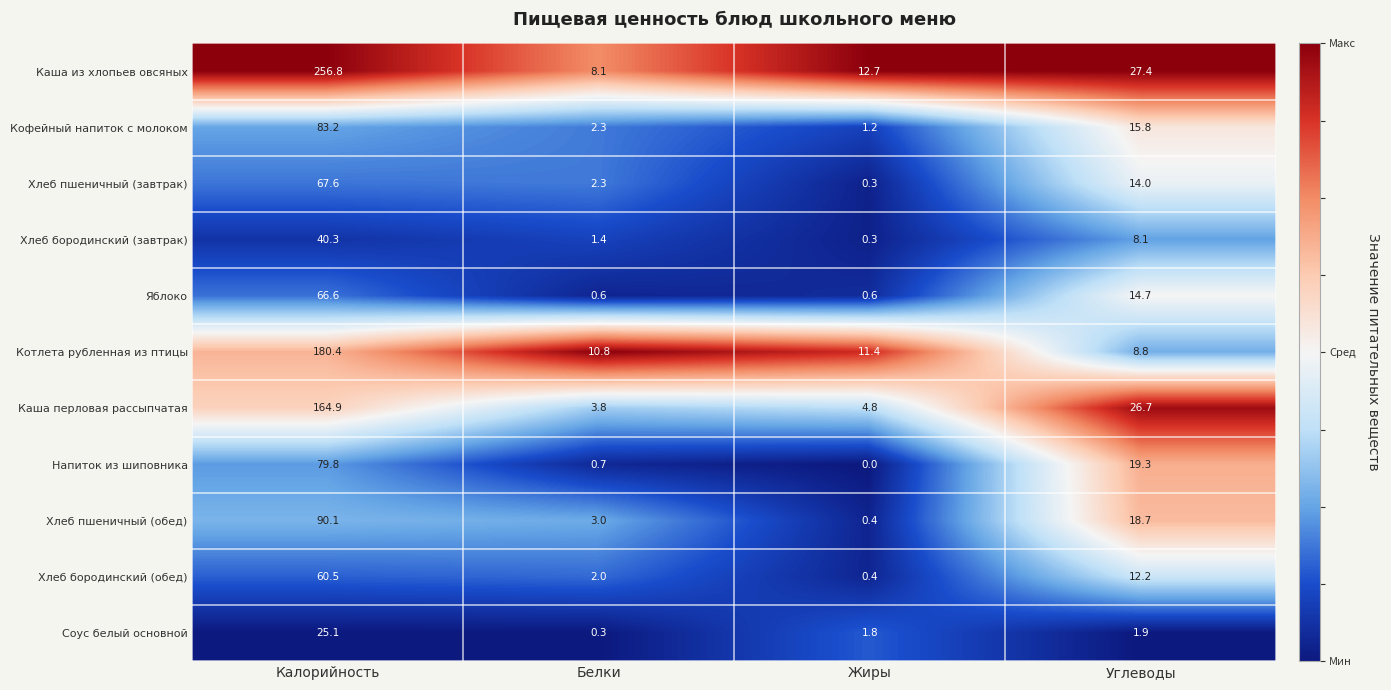

Where is Котлета рубленная из птицы nearest to the value 94?

Жиры